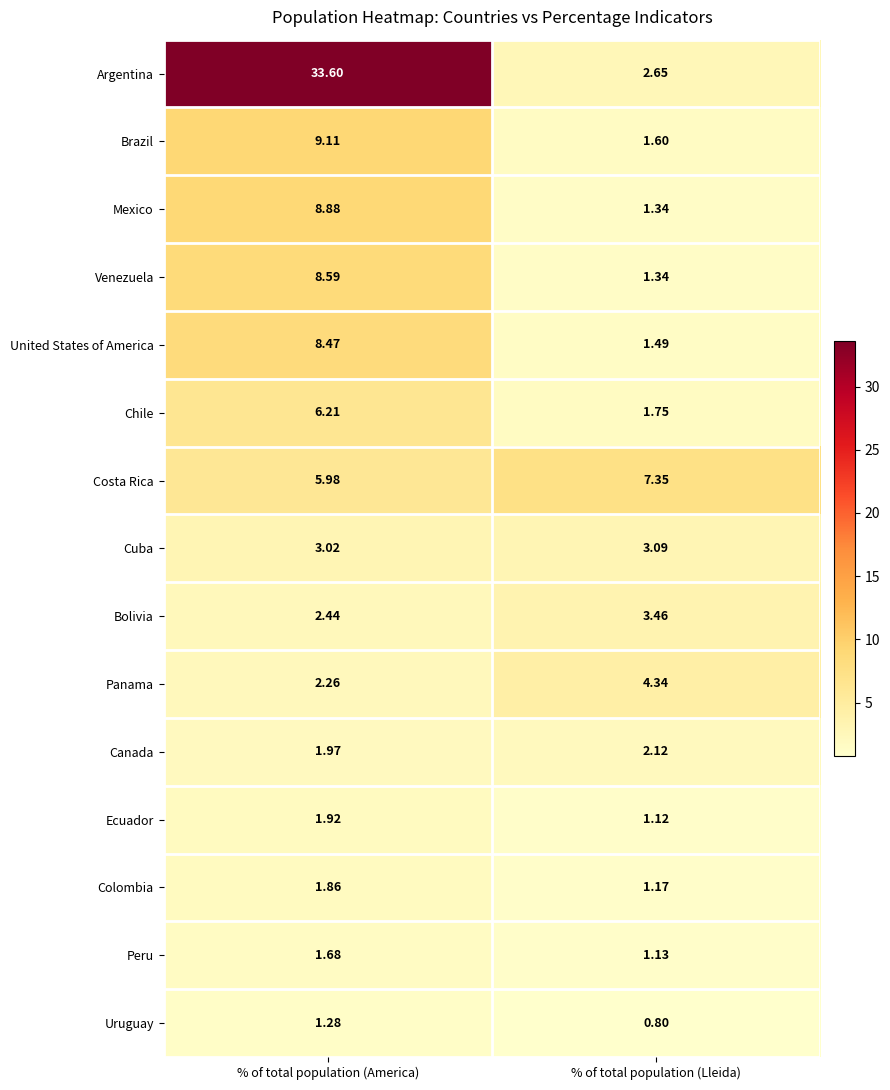

Is the value of Argentina at % of total population (America) greater than the value of Ecuador at % of total population (America)?

Yes